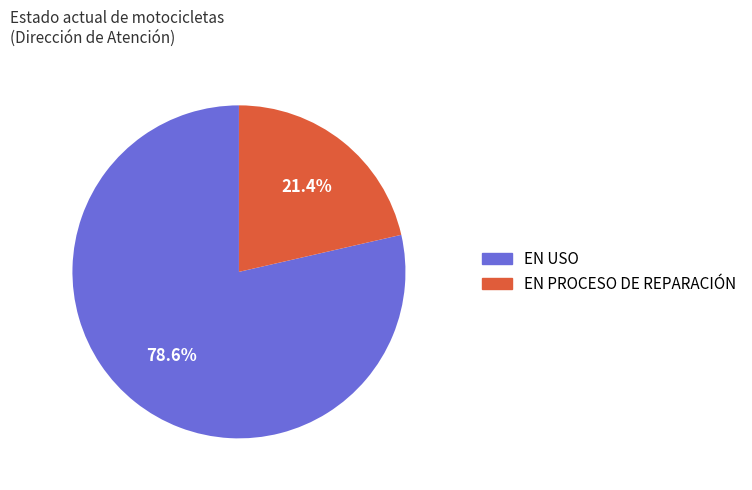

Which slice is the largest?

EN USO